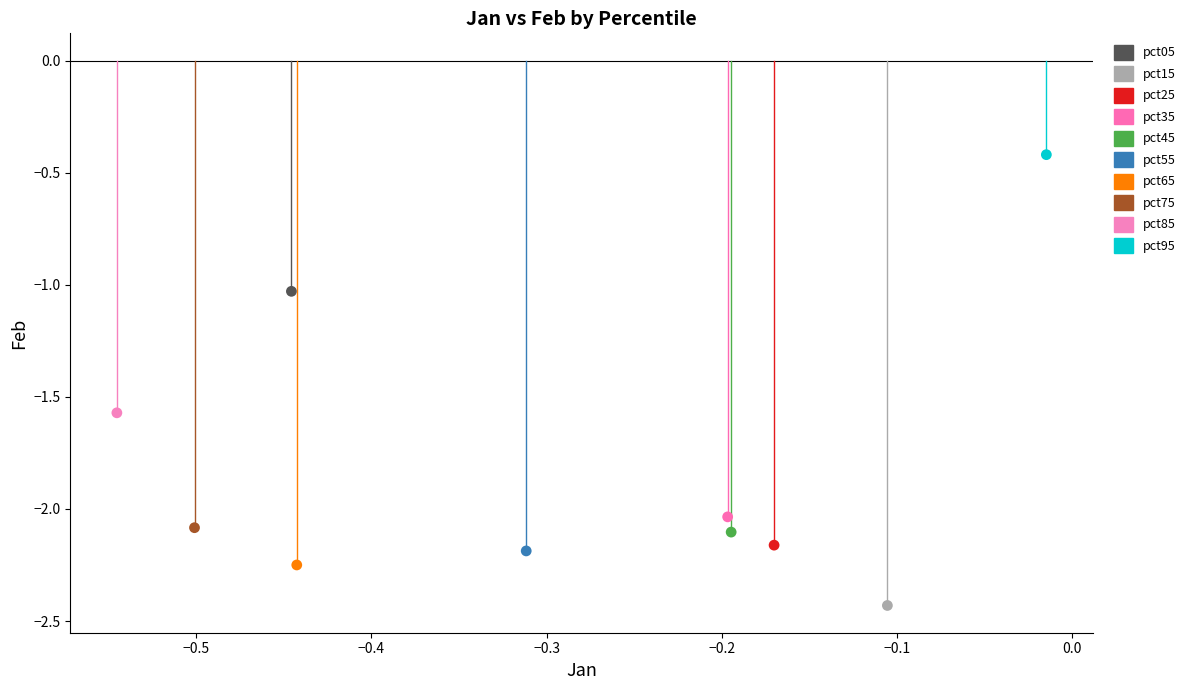

What are all the series names shown in the legend?

pct05, pct15, pct25, pct35, pct45, pct55, pct65, pct75, pct85, pct95